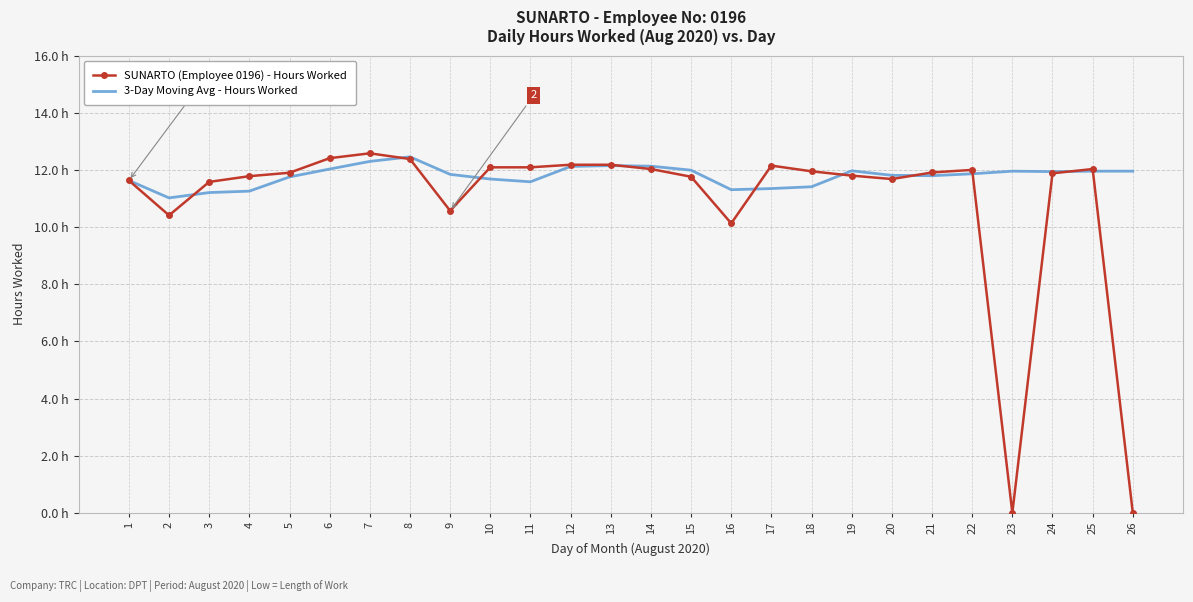

Which series has the largest total across all categories?

3-Day Moving Avg - Hours Worked